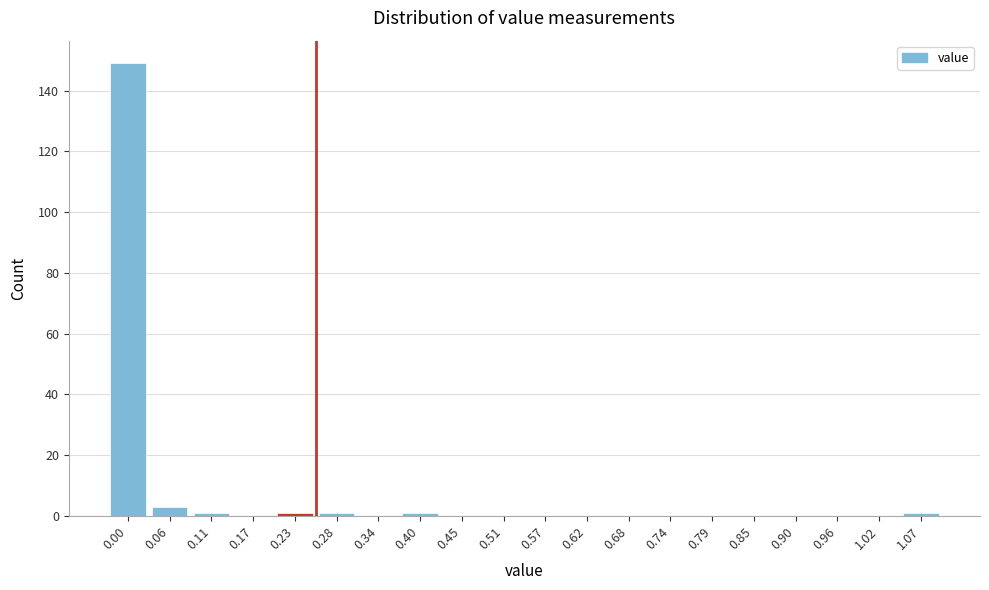

Reading left to right, transcribe all the data shown in this chart.

0.00=149	0.06=3	0.11=1	0.17=0	0.23=1	0.28=1	0.34=0	0.40=1	0.45=0	0.51=0	0.57=0	0.62=0	0.68=0	0.74=0	0.79=0	0.85=0	0.90=0	0.96=0	1.02=0	1.07=1